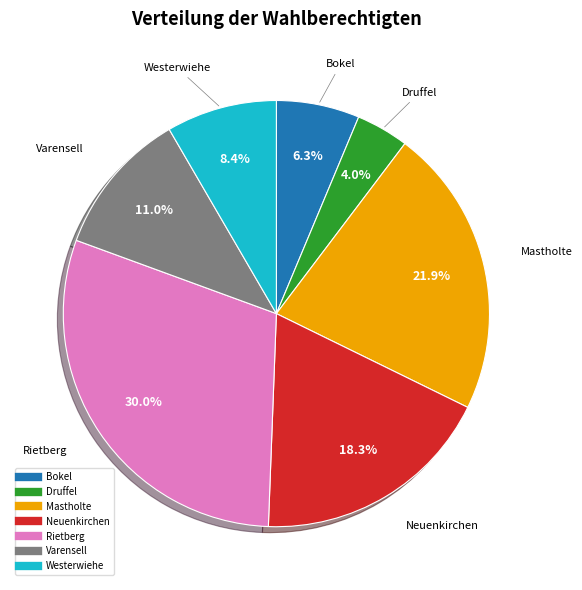

Is there a majority slice in this chart?

No